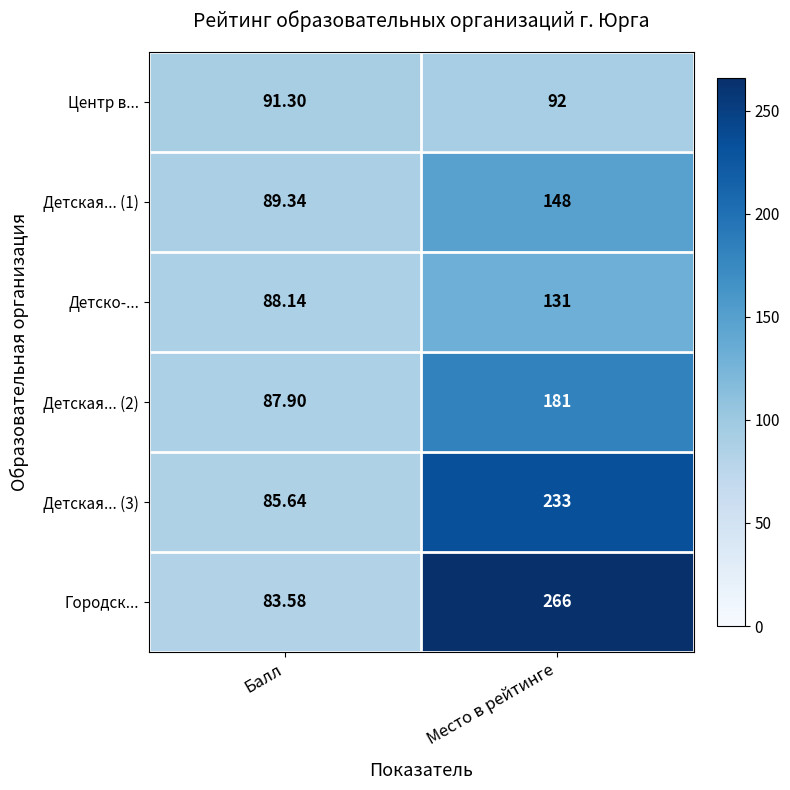

Where is Городск... nearest to the value 174?

Балл